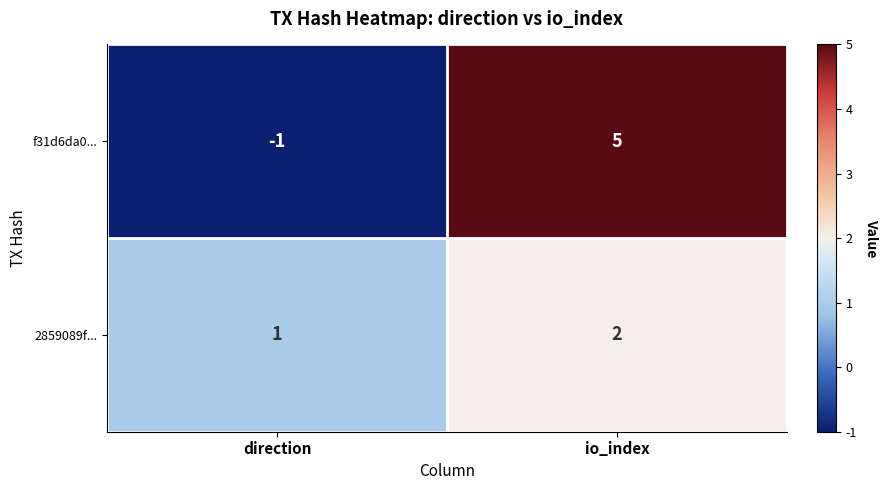

Between direction and io_index, which series saw the biggest shift?

f31d6da0...